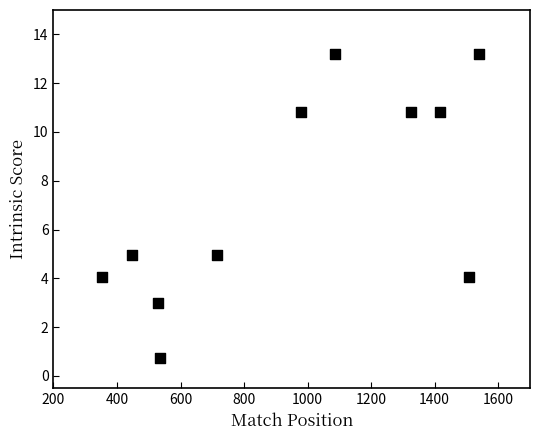

What is the range of X values (max minus min)?

1186.0